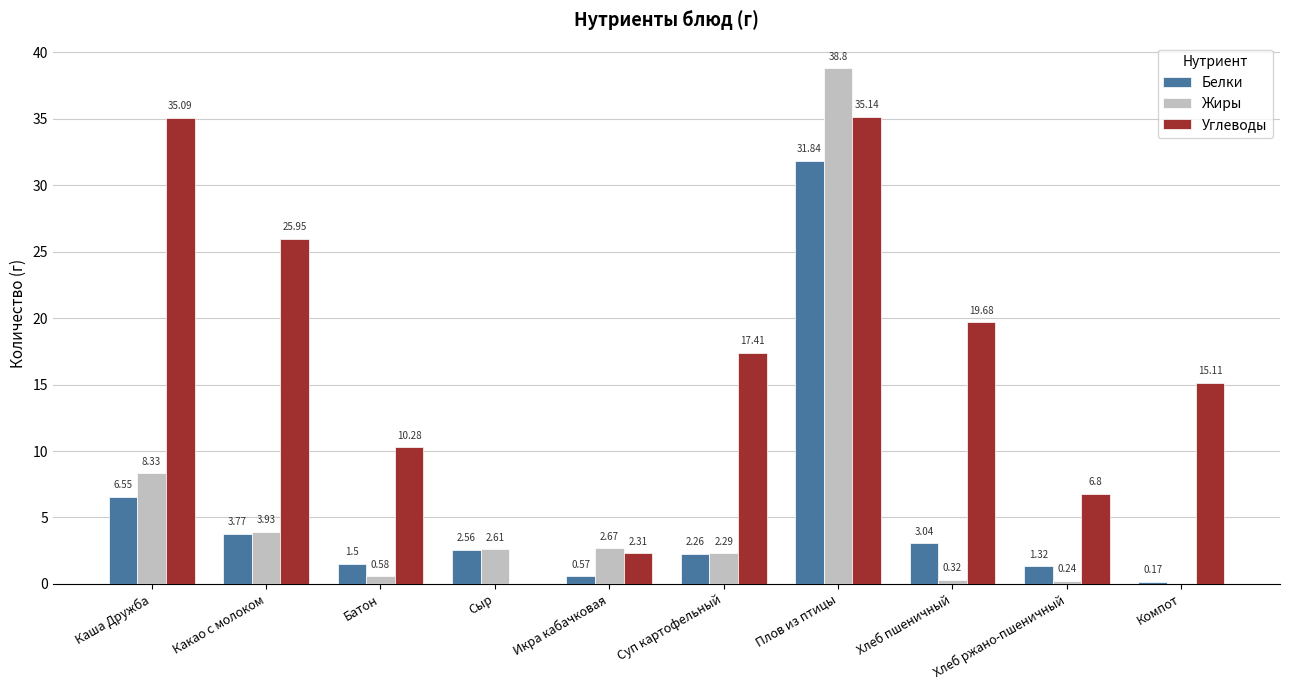

Is the value of Жиры at Икра кабачковая greater than the value of Белки at Плов из птицы?

No